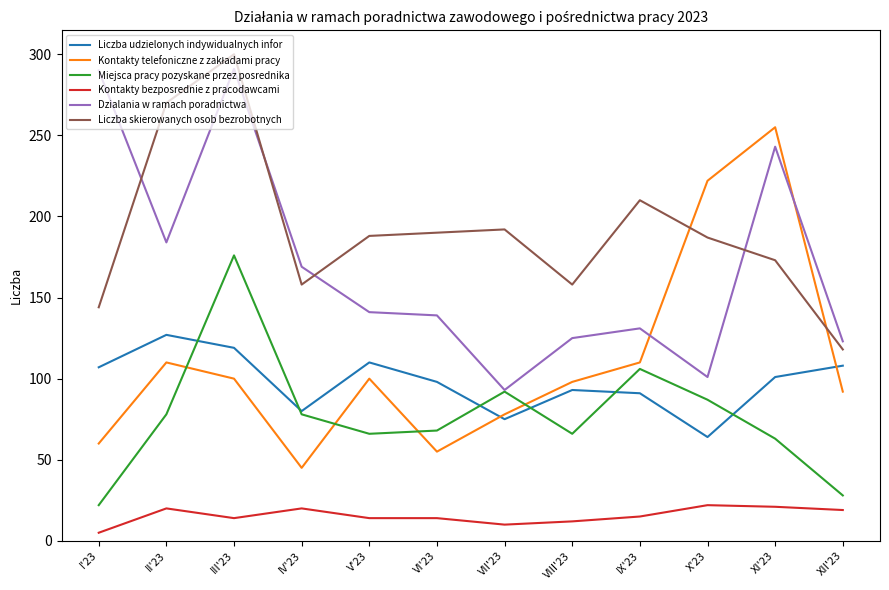

Is it true that Dzialania w ramach poradnictwa equals 58 at IX'23?

False